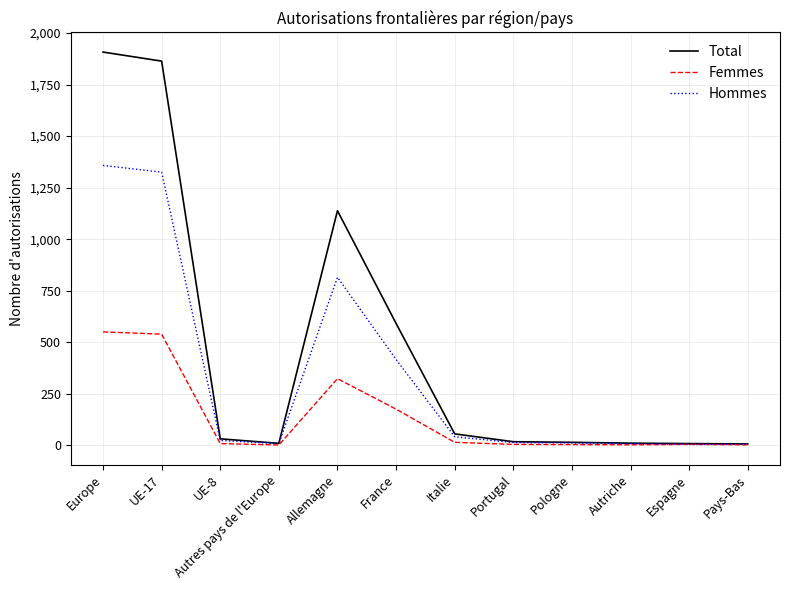

At which category is the sum across all series the highest?

Europe